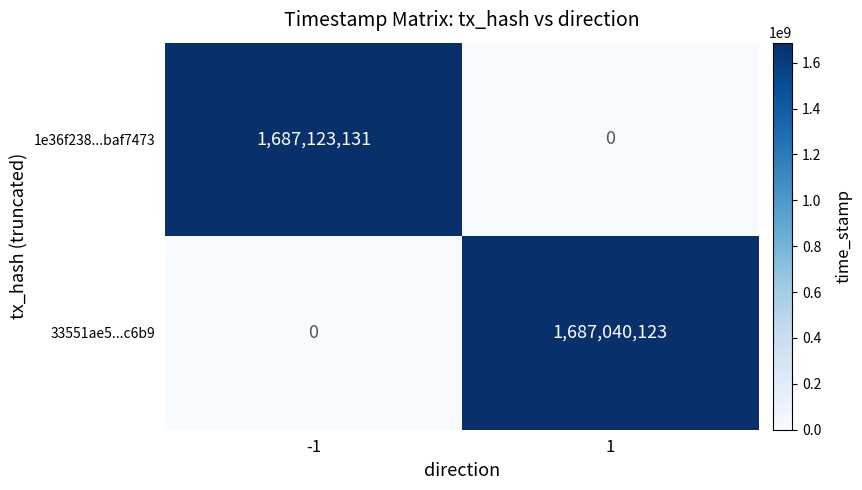

At which category is the sum across all series the highest?

-1